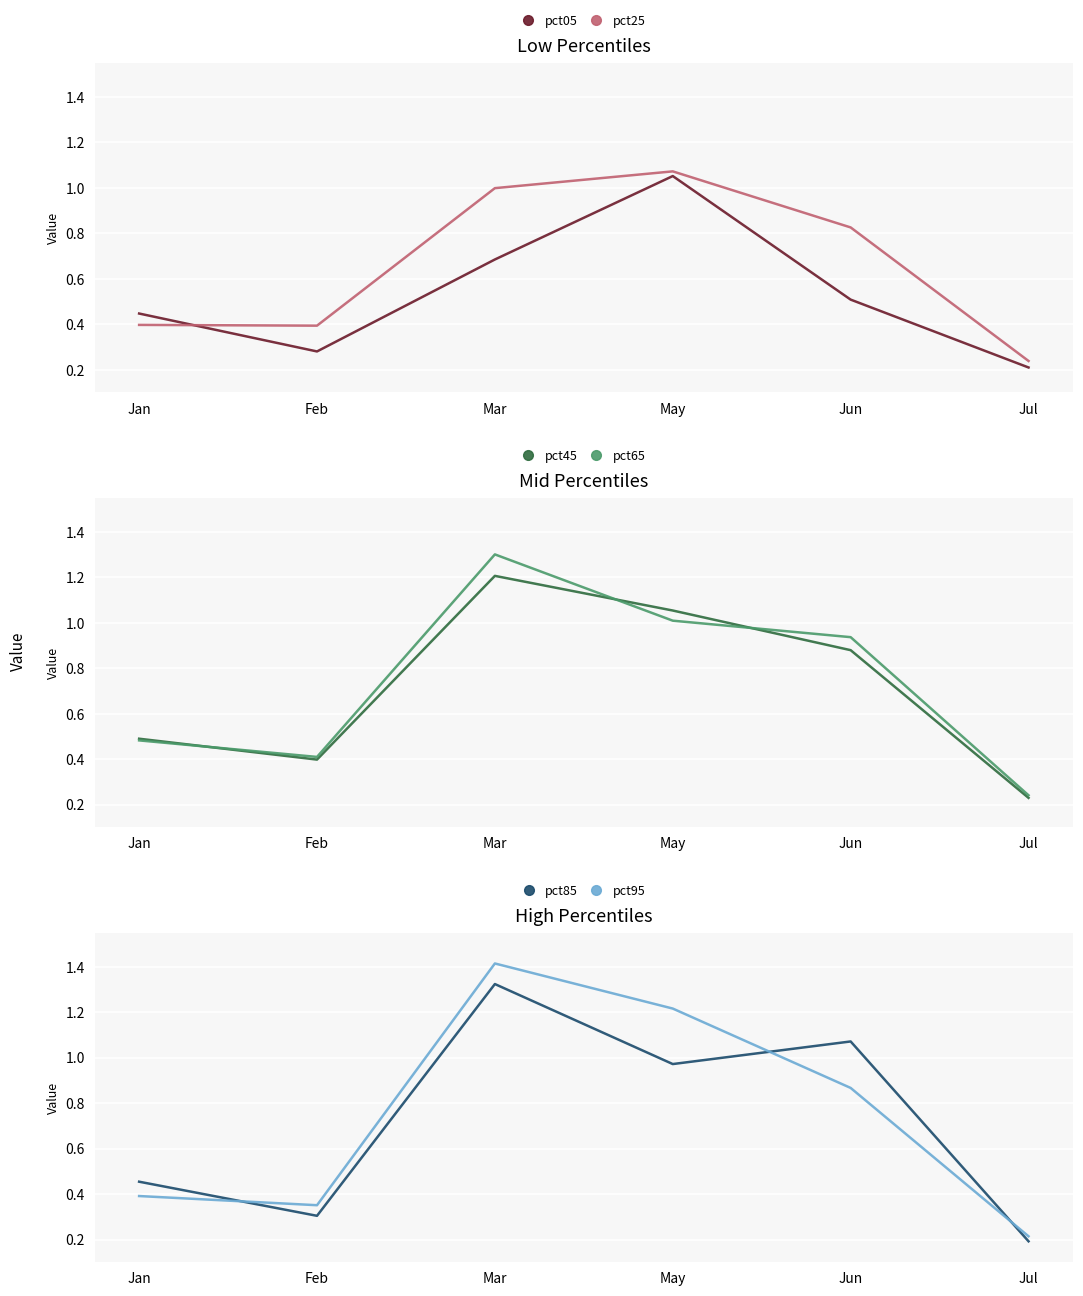

Between which two adjacent categories do pct65 and pct95 first intersect?

Feb and Mar